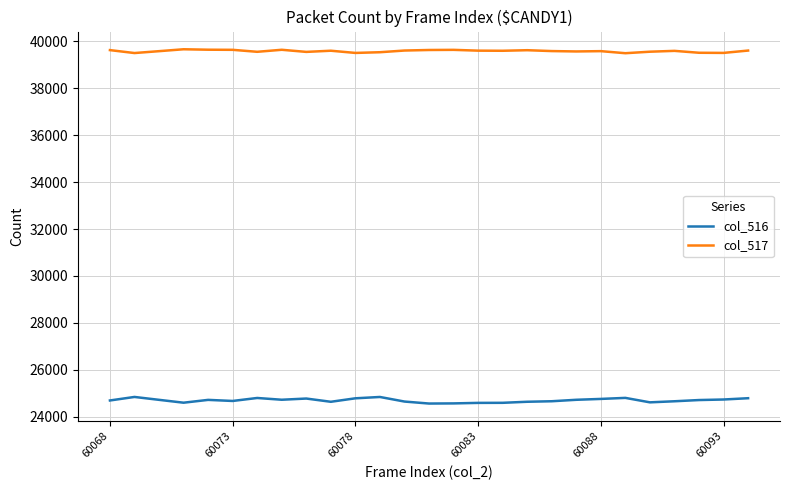

What is the maximum value shown in the chart?

39659